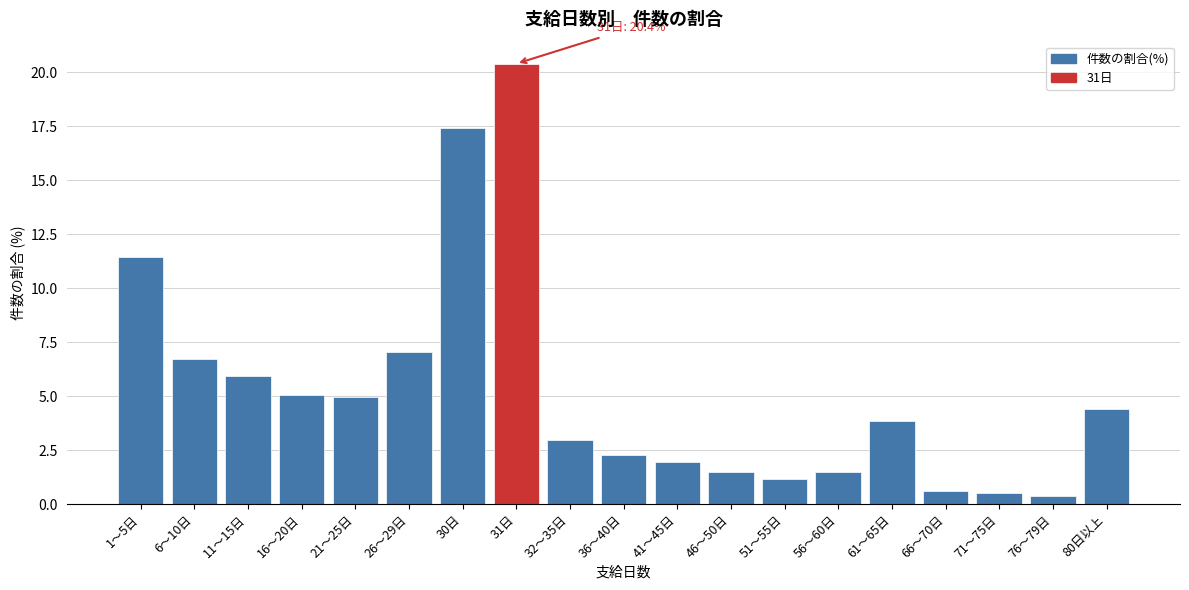

Reading left to right, list all the values displayed in this chart.

11.5	6.7	5.9	5.0	5.0	7.0	17.4	20.4	2.9	2.3	2.0	1.5	1.1	1.5	3.9	0.6	0.5	0.4	4.4